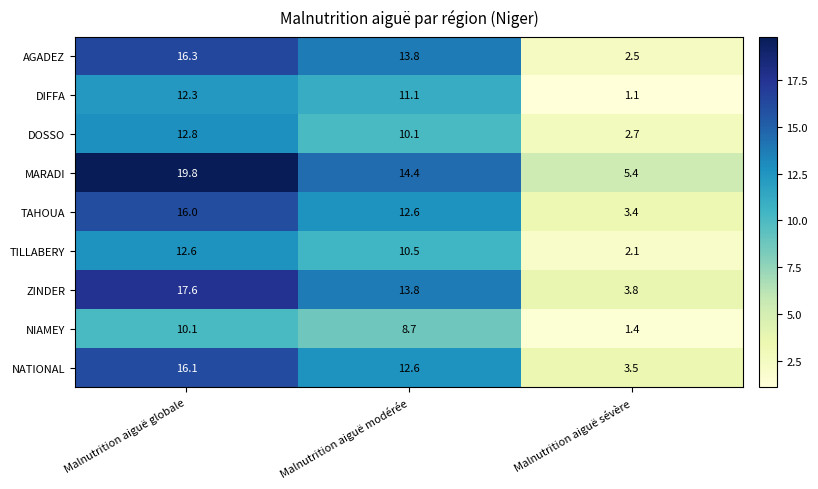

What is the sum of the NATIONAL values at Malnutrition aiguë modérée and Malnutrition aiguë globale?

28.7